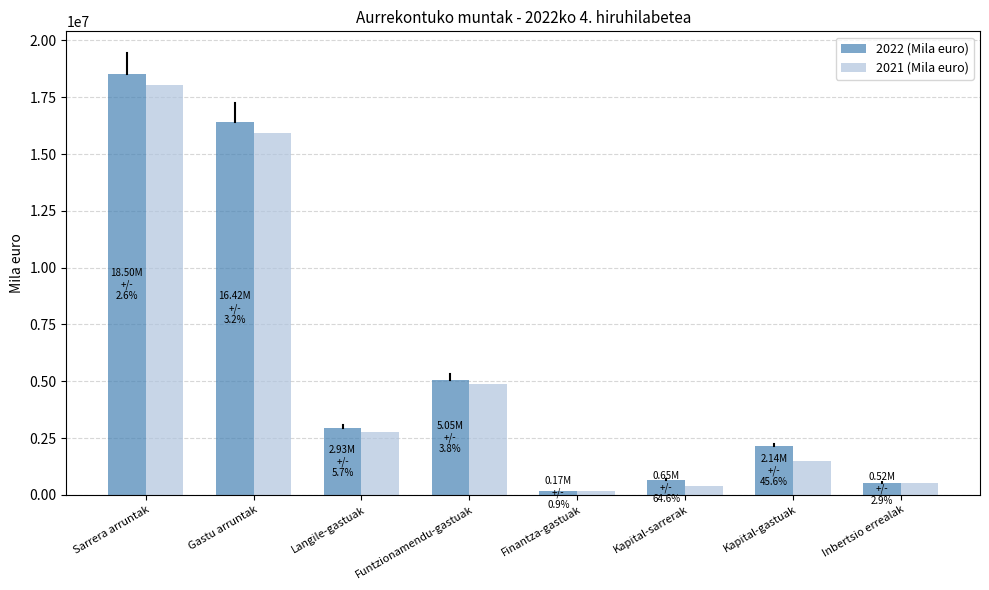

What is the difference between the second highest and minimum values in the 2022 (Mila euro) series?

16245287.0